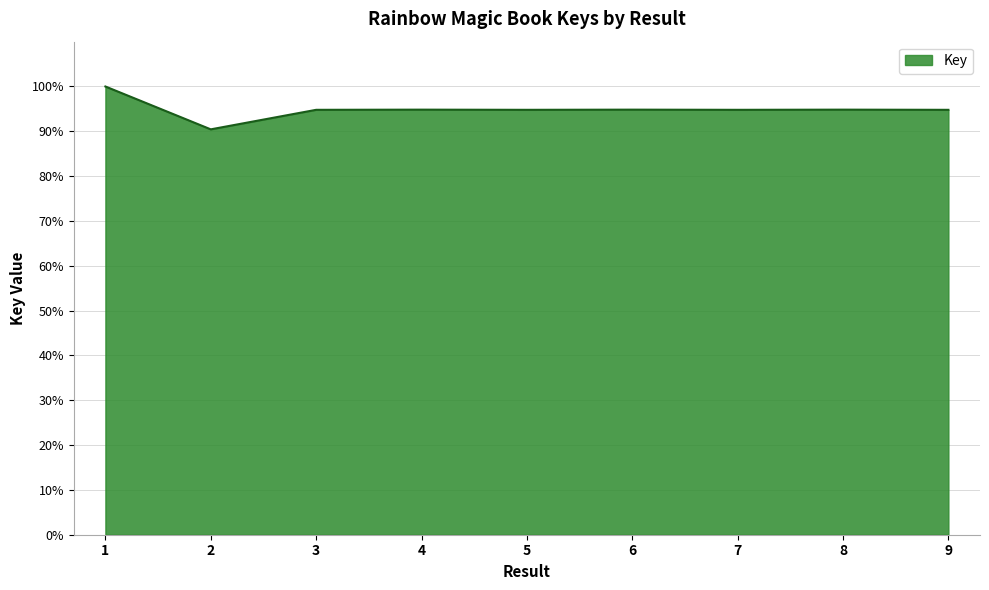

What is the difference between the maximum and second lowest values?

5.2